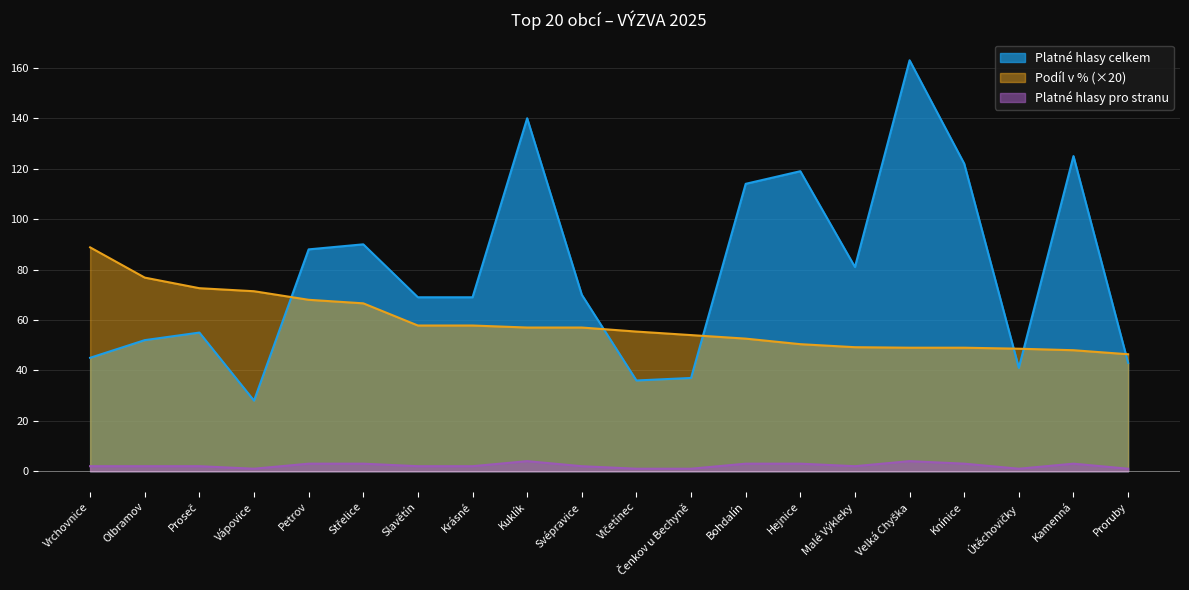

How many lines are shown in the chart?

3